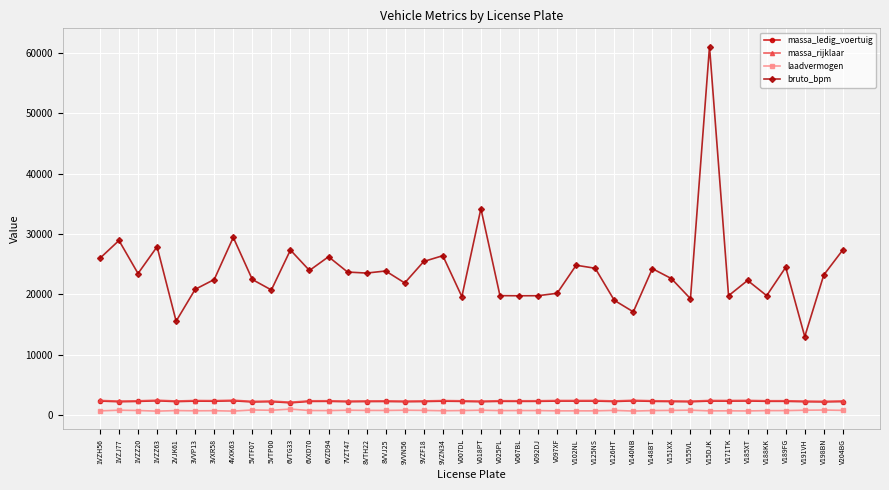

What is the minimum value shown in the chart?

620